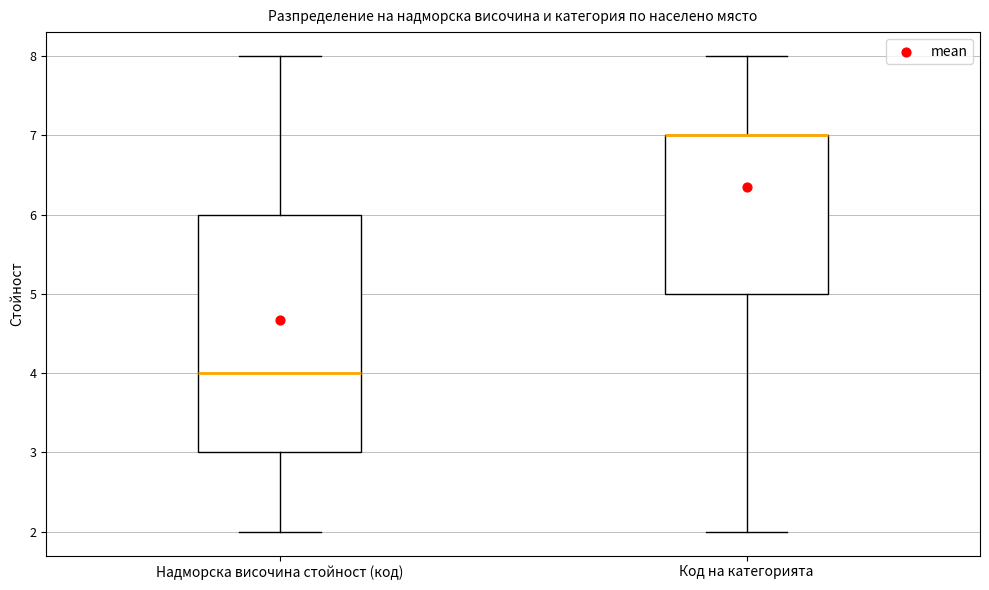

Where does the lower whisker of the box for Надморска височина стойност (код) end on the y-axis? The values are not printed on the chart, so give them approximately, as read against the axis.

2